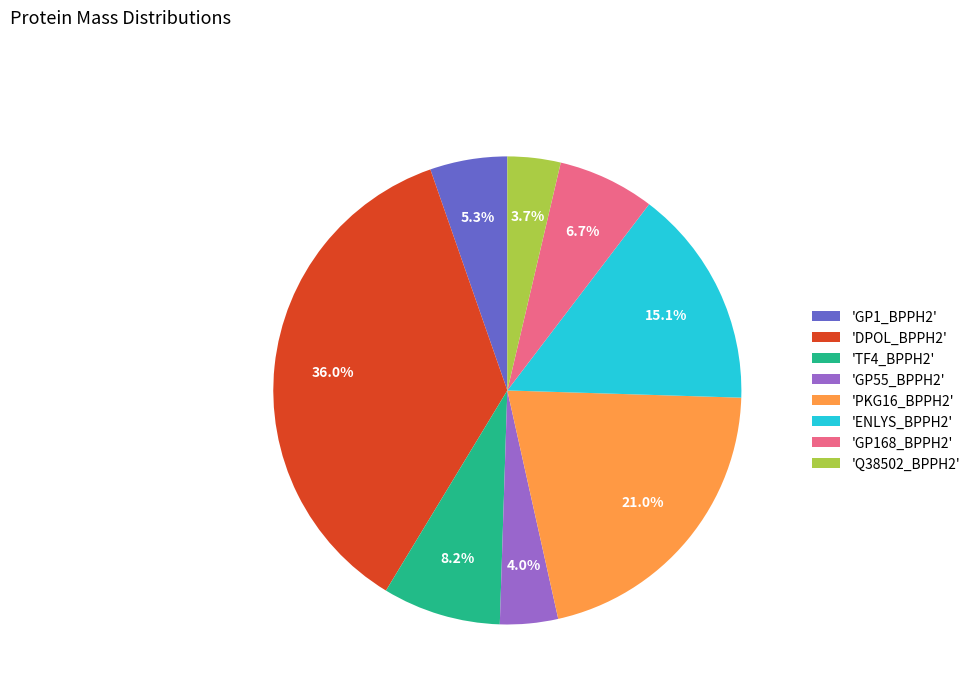

Which has a higher value, 'DPOL_BPPH2' or 'TF4_BPPH2'?

'DPOL_BPPH2'